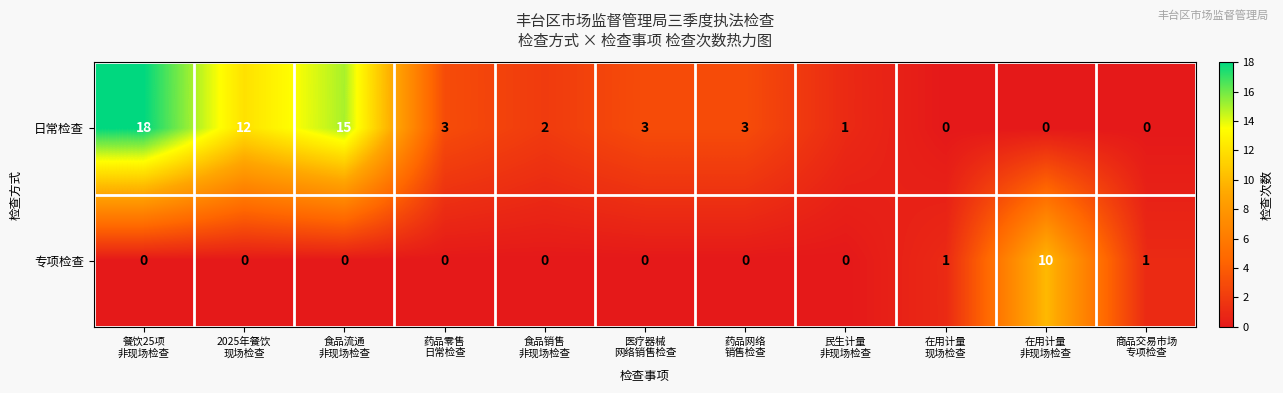

Count the 专项检查 values in the range 0 to 1.

10